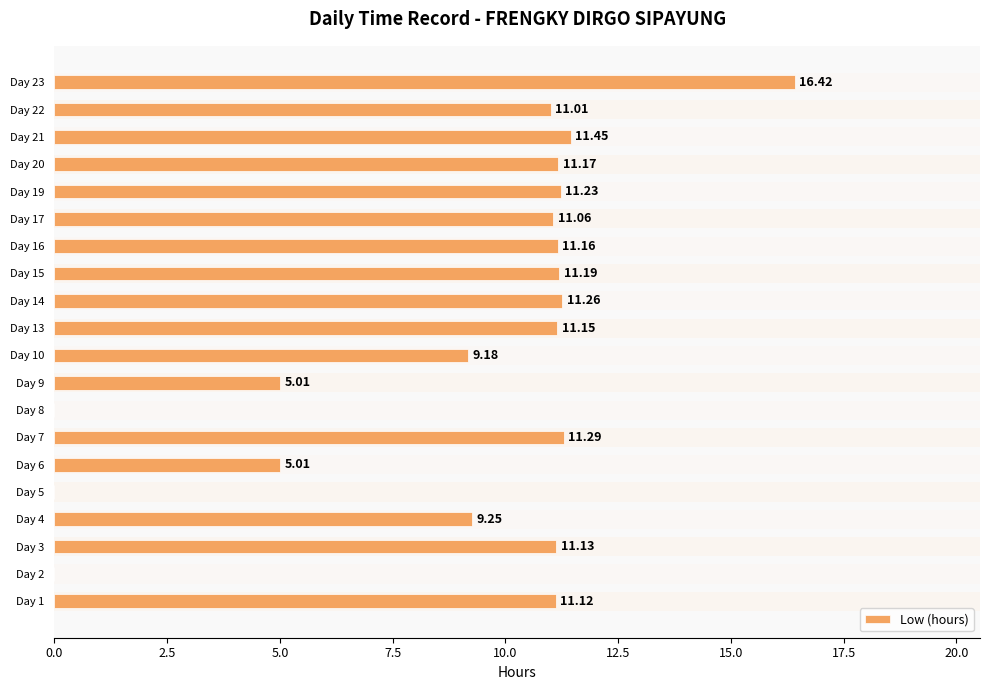

Where is the data nearest to the value 8?

Day 10